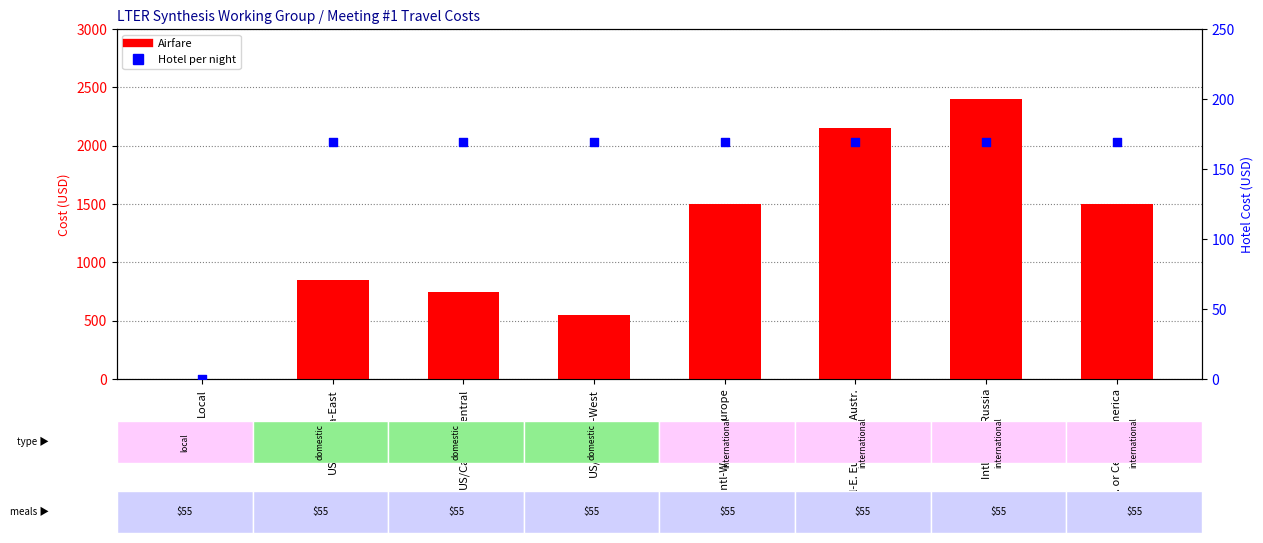

Which series contains the lowest Y value?

Airfare